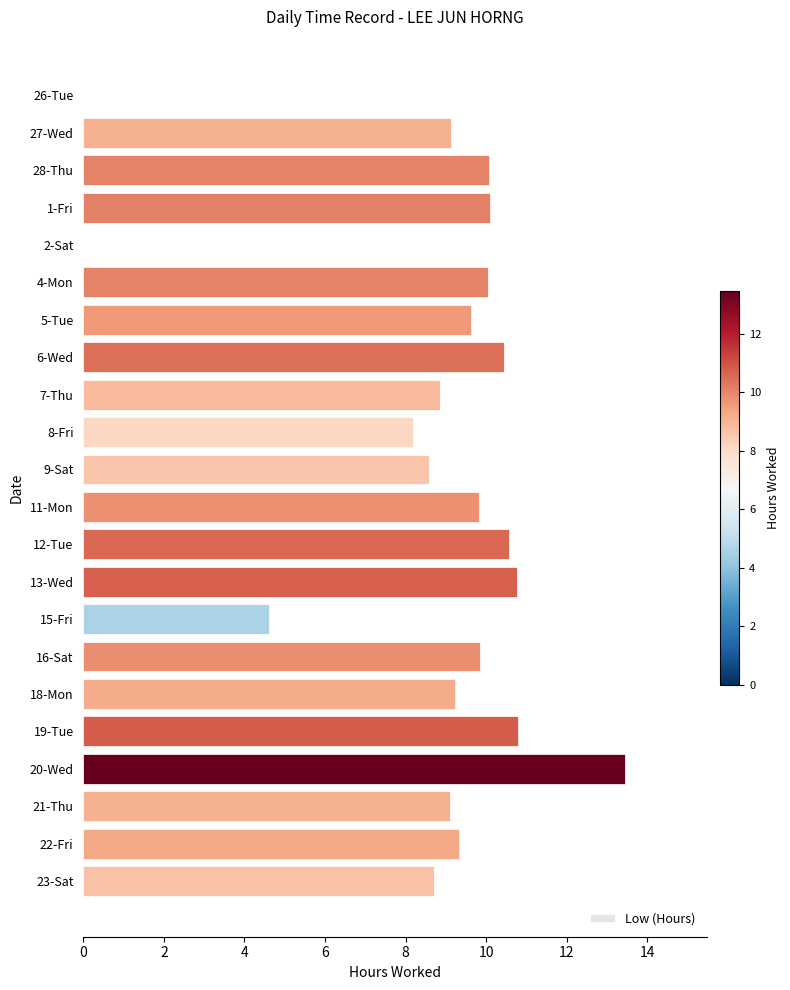

What is the sum of all values?

191.2